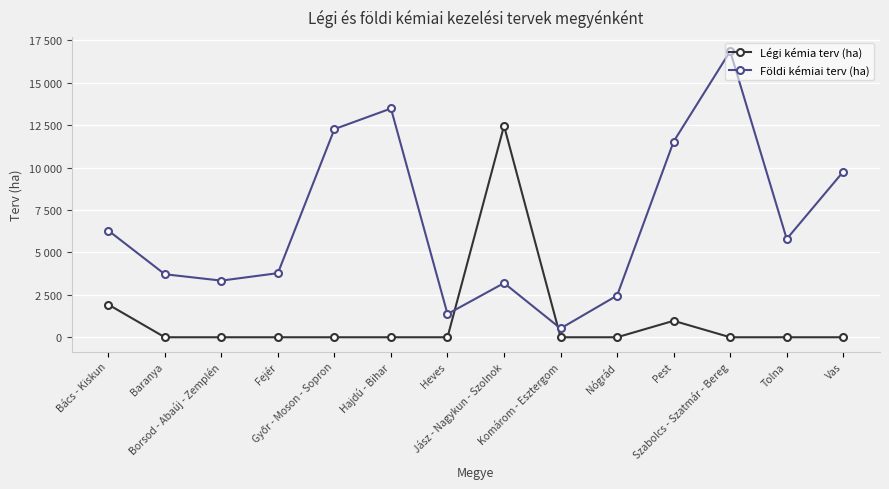

At which label does Földi kémiai terv (ha) reach its minimum?

Komárom - Esztergom